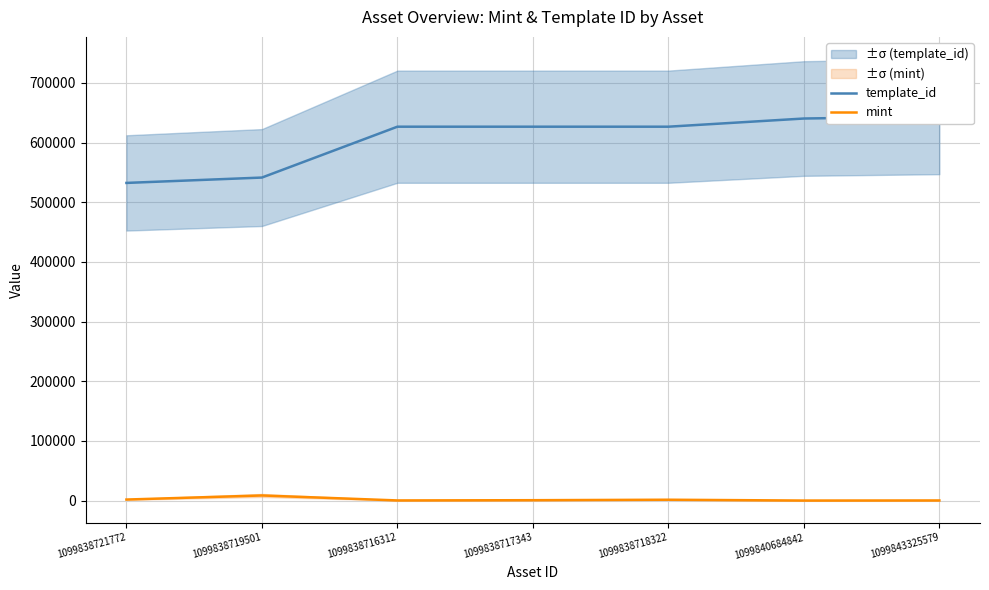

What is the sum of the mint values at 1099843325579 and 1099838716312?

581